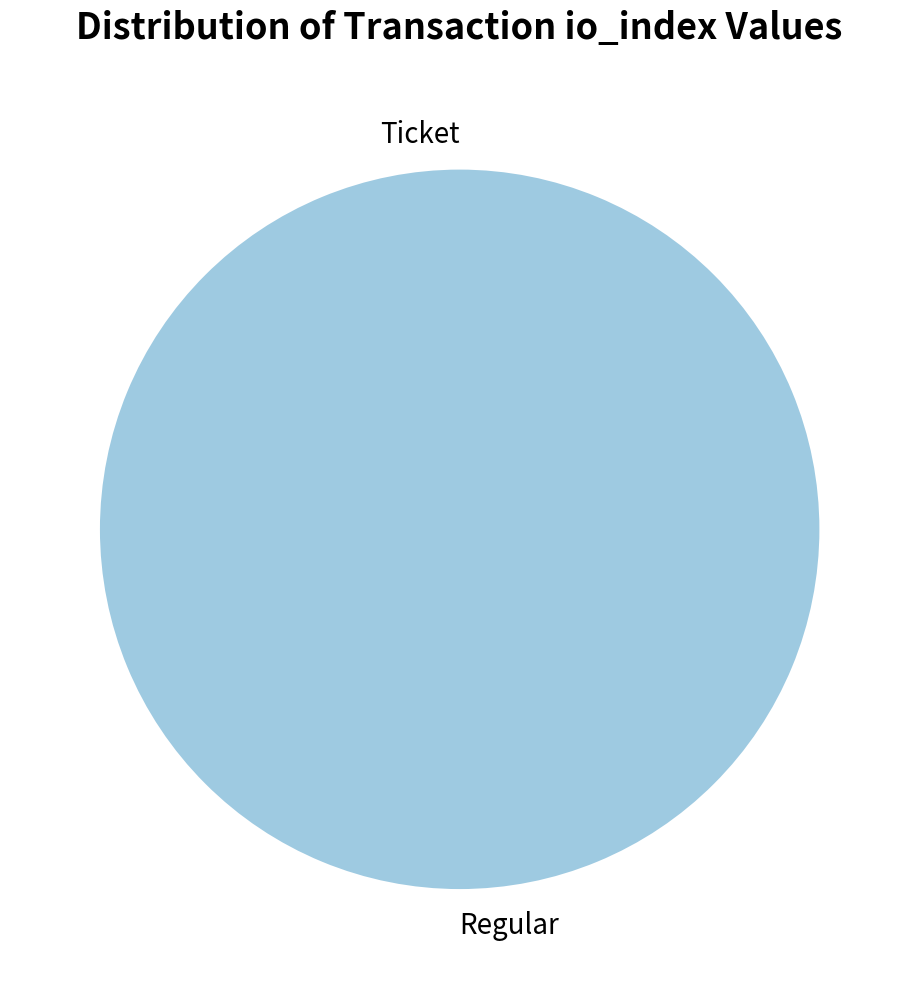

Count the number of slices in the pie.

2